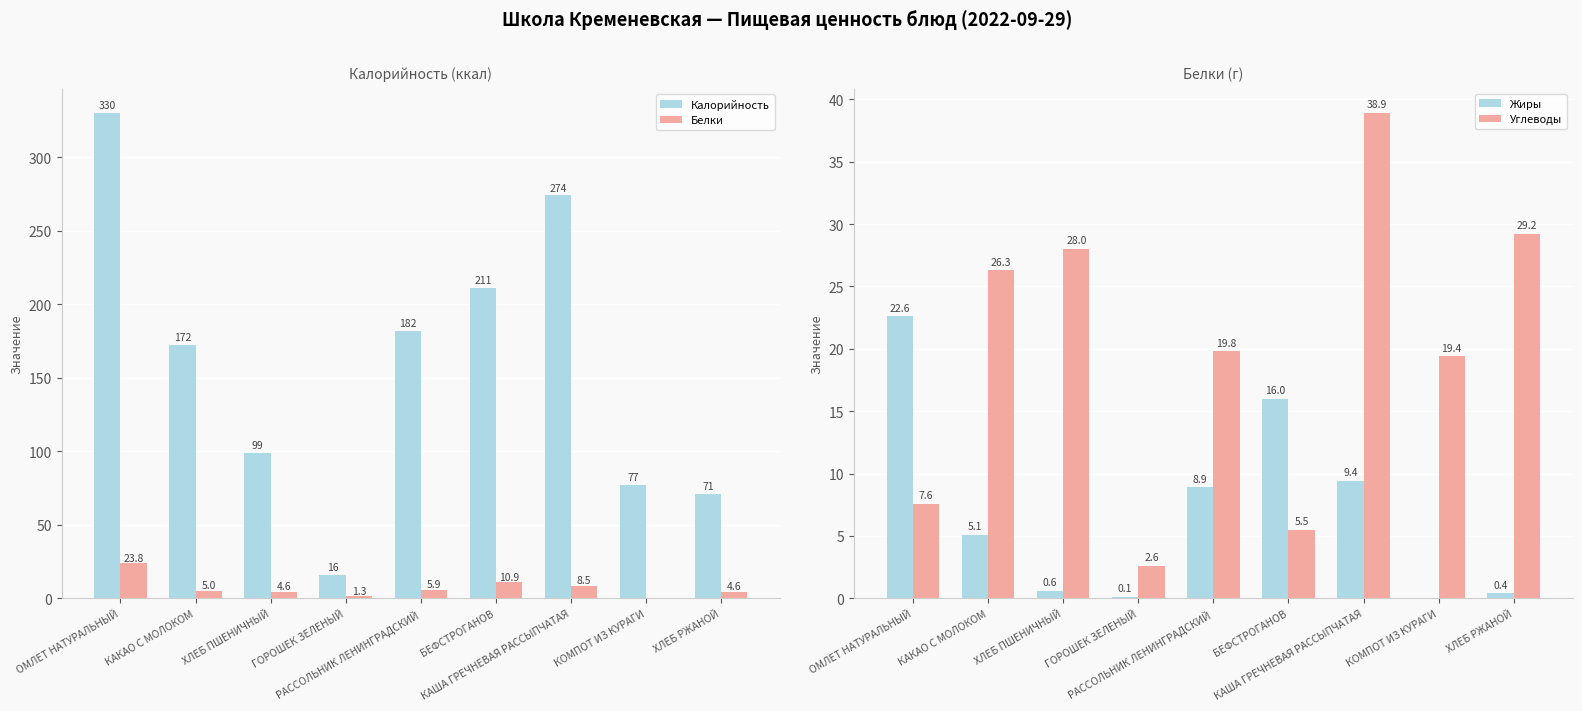

At which label is Углеводы closest to 20?

РАССОЛЬНИК ЛЕНИНГРАДСКИЙ